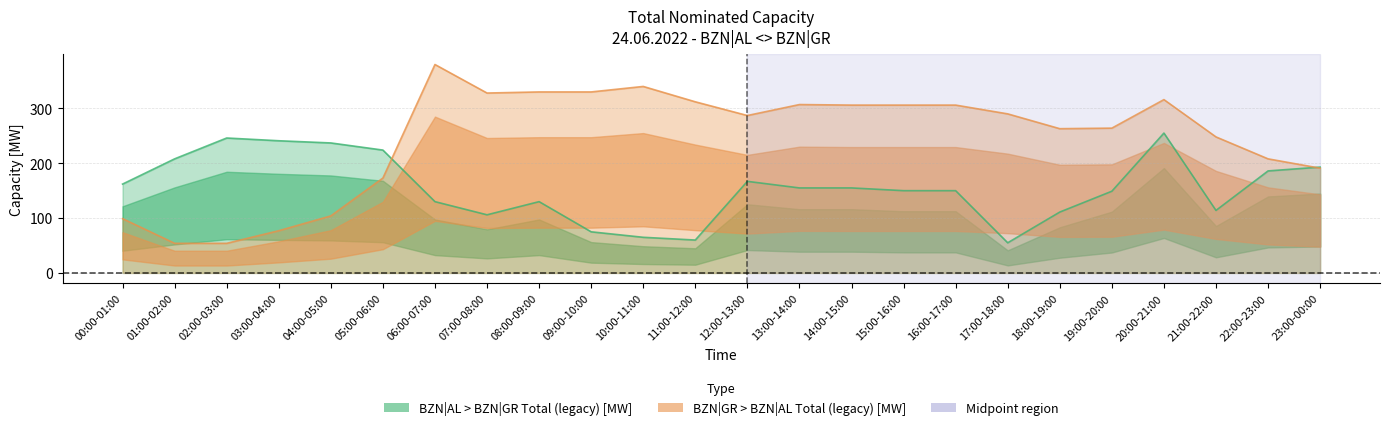

The BZN|GR > BZN|AL Total (legacy) [MW] series shows 15 at 01:00-02:00. True or false?

False